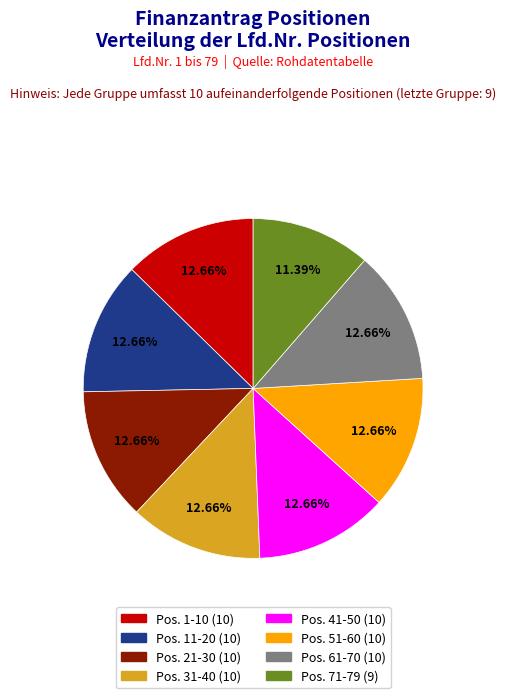

Is there any slice that represents more than half of the pie?

No